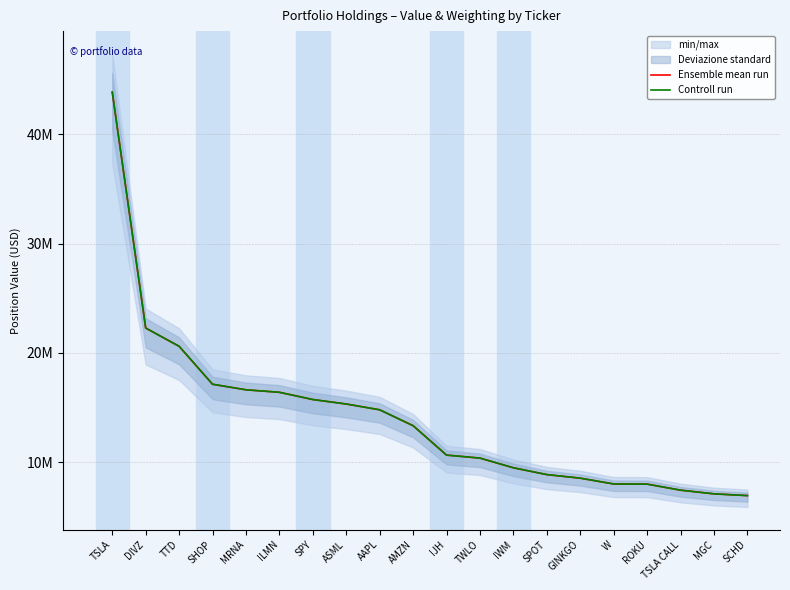

What is the spread (max minus min) of values at SPY?

1762.0